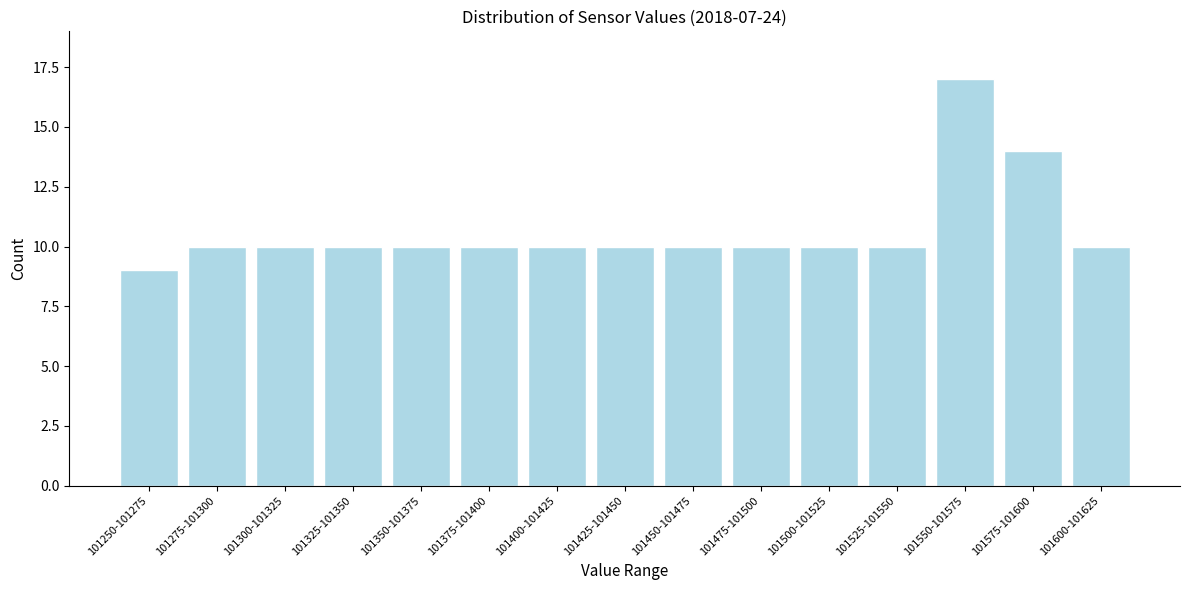

Reading right to left, list all the values displayed in this chart.

10	14	17	10	10	10	10	10	10	10	10	10	10	10	9